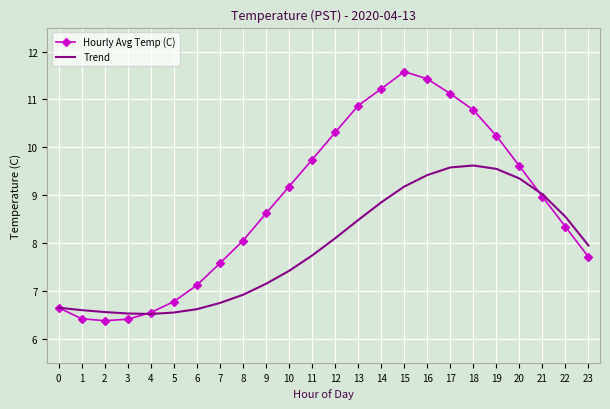

At which label is Hourly Avg Temp (C) closest to 8?

8